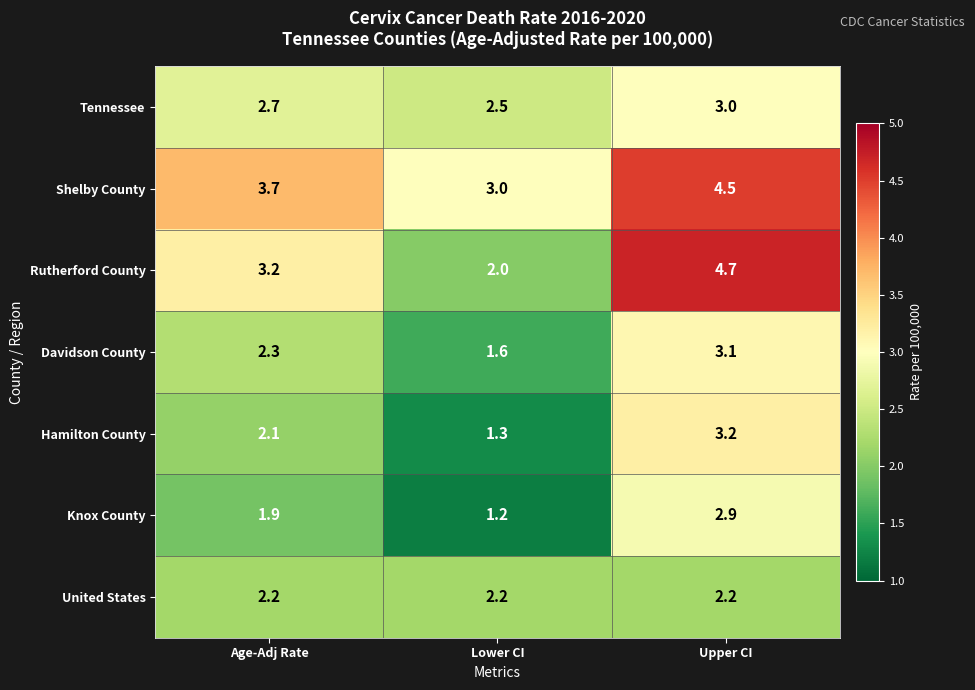

What is the total value across all series at Age-Adj Rate?

18.1